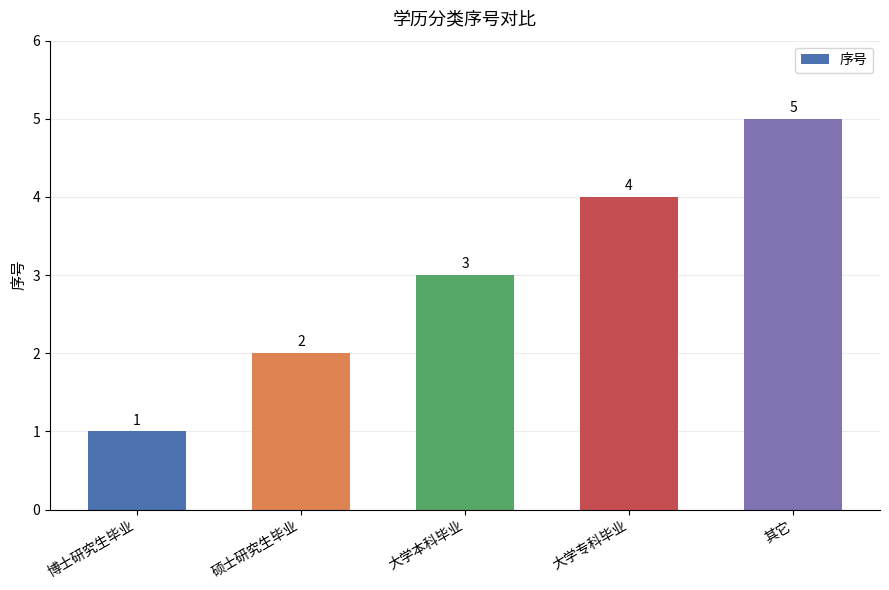

How many bars are there in total?

5